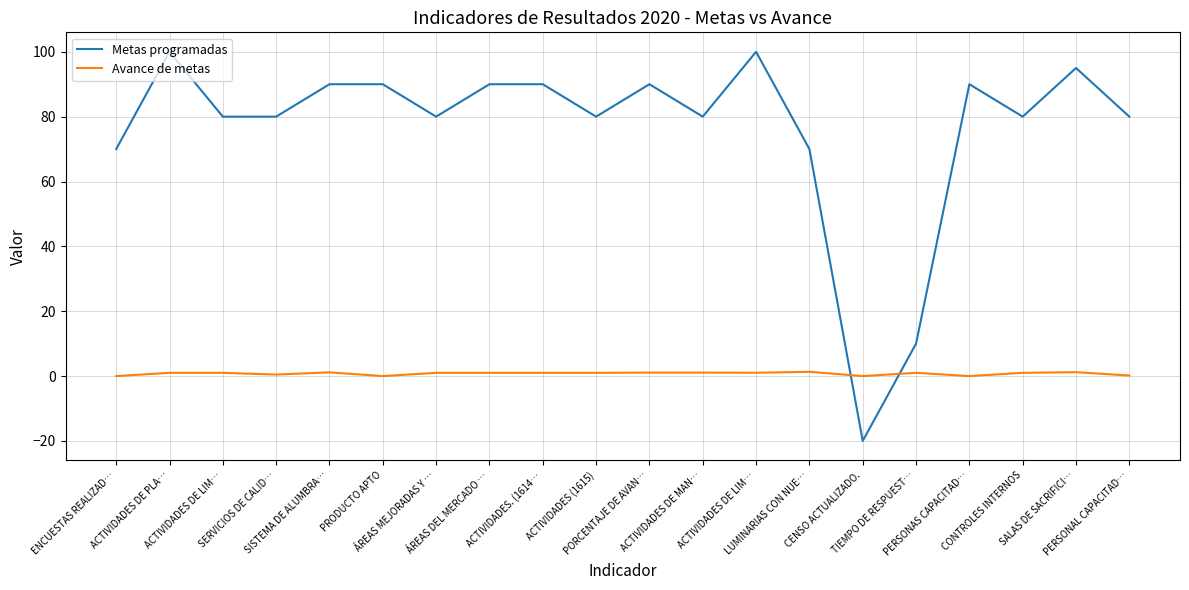

Rank the categories by Avance de metas value from lowest to highest.

ENCUESTAS REALIZAD…, PRODUCTO APTO, CENSO ACTUALIZADO., PERSONAS CAPACITAD…, PERSONAL CAPACITAD…, SERVICIOS DE CALID…, ACTIVIDADES DE PLA…, ACTIVIDADES DE LIM…, ÁREAS MEJORADAS Y …, ÁREAS DEL MERCADO …, ACTIVIDADES. (1614…, ACTIVIDADES (1615), TIEMPO DE RESPUEST…, CONTROLES INTERNOS, ACTIVIDADES DE LIM…, ACTIVIDADES DE MAN…, PORCENTAJE DE AVAN…, SISTEMA DE ALUMBRA…, SALAS DE SACRIFICI…, LUMINARIAS CON NUE…